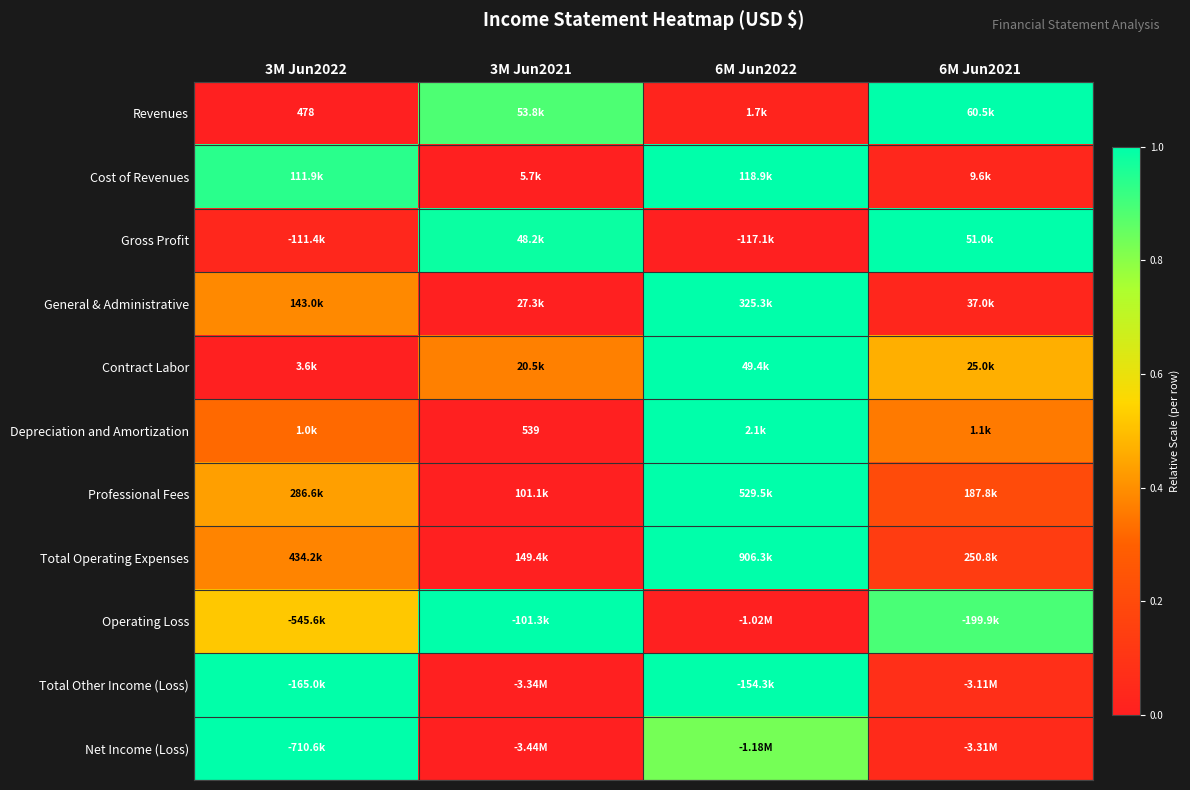

At how many categories does at least one series exceed 0?

4